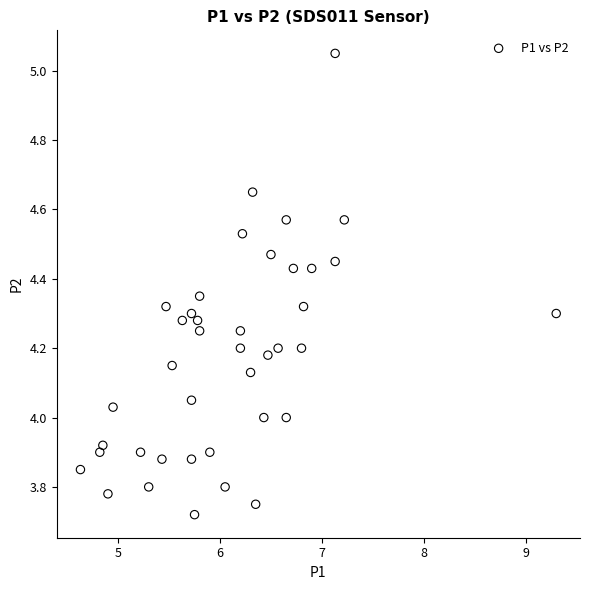

What is the range of Y values (max minus min)?

1.3